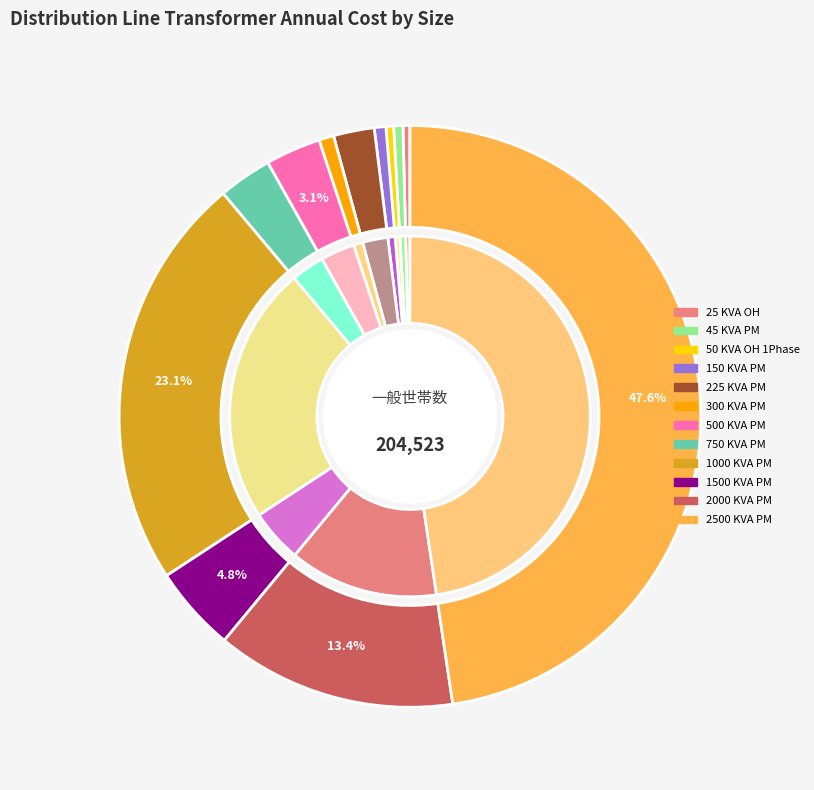

Which category has the biggest portion of the pie?

2500 KVA PM